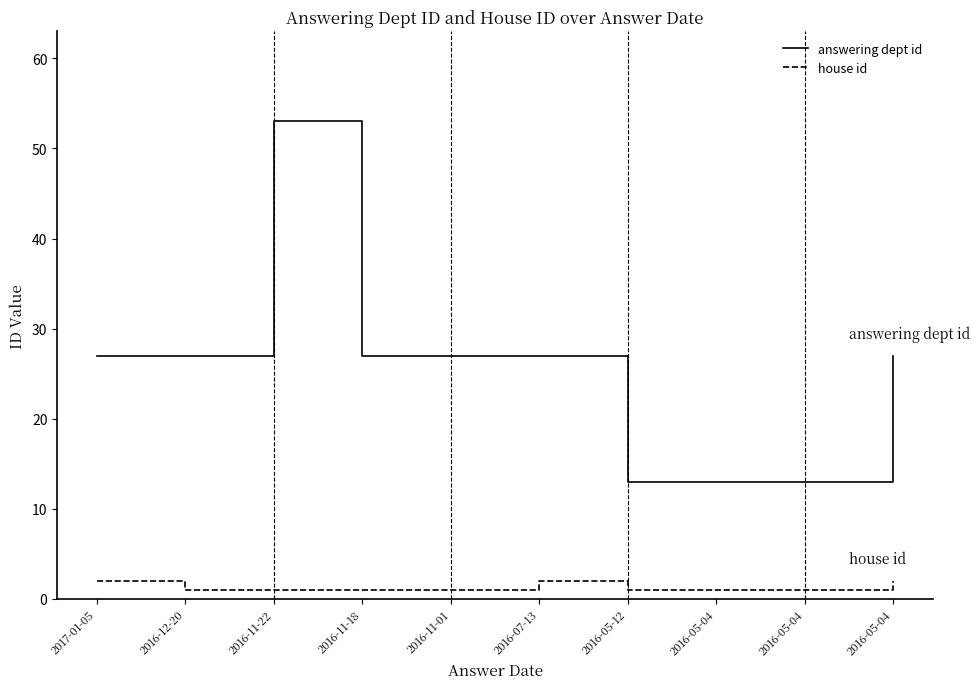

Does the chart display data point markers on the line(s)?

No